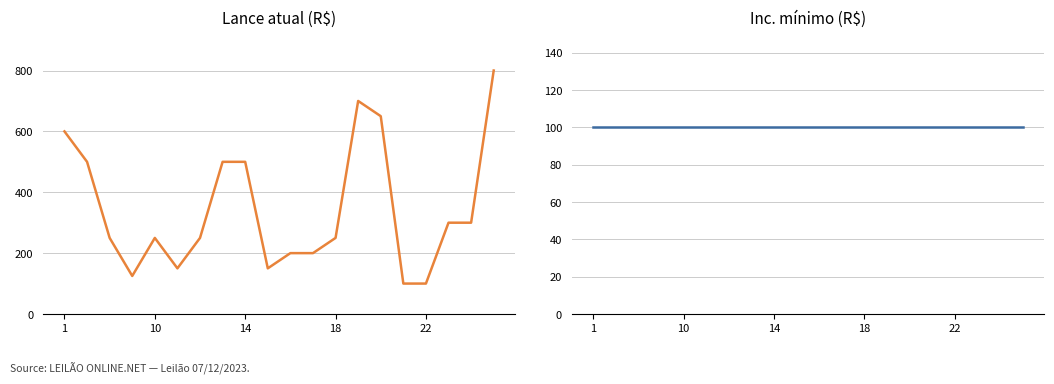

Which series has the largest range (max minus min)?

Lance atual